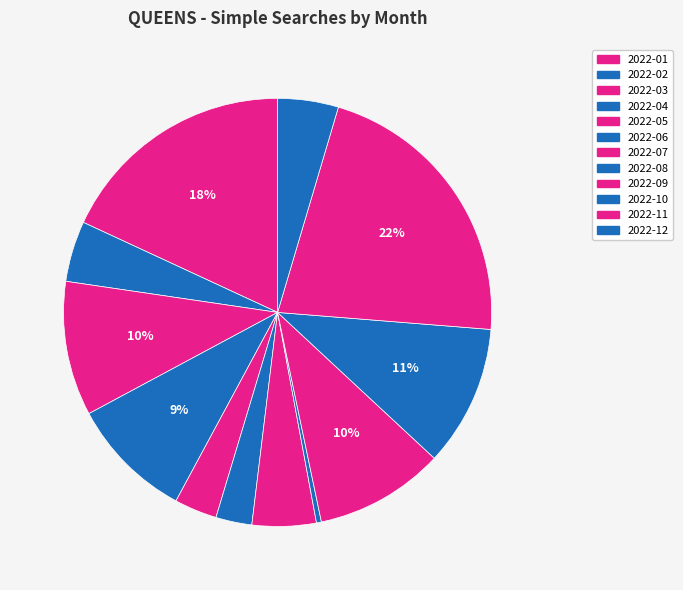

To the nearest percent, what is the difference between the 2022-08 and 2022-06 slice percentages?

2%